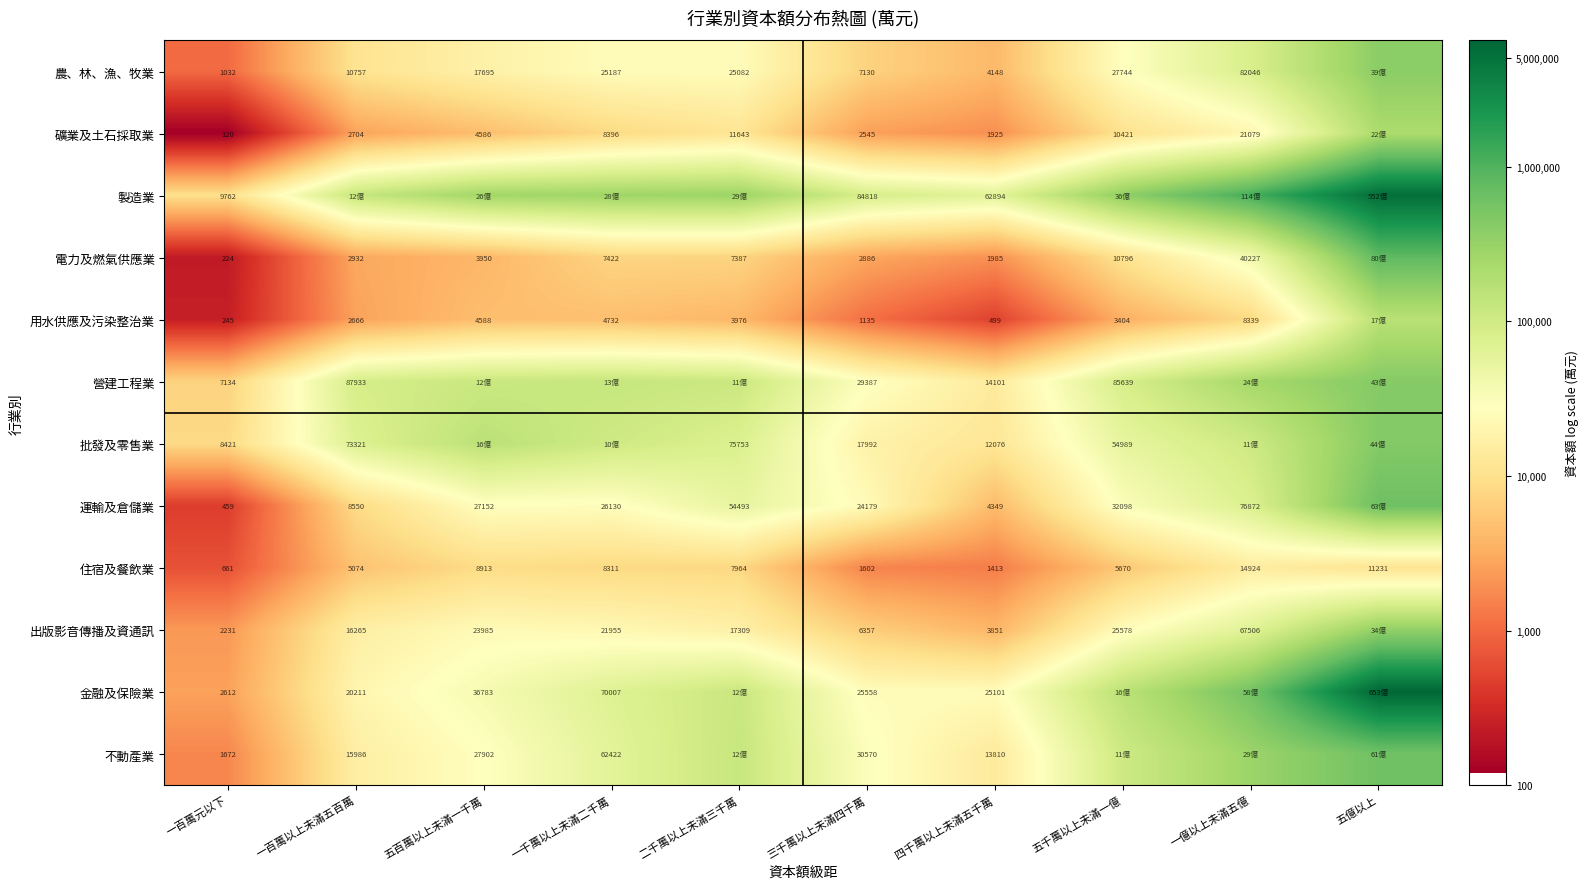

Where does the 住宿及餐飲業 series first go above 7964?

五百萬以上未滿一千萬